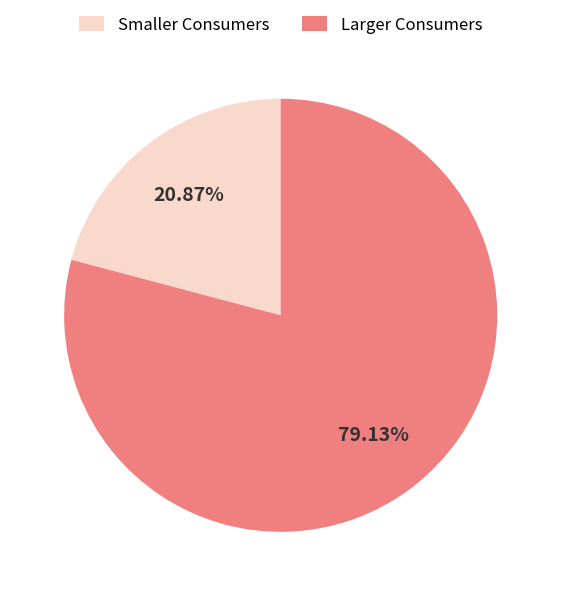

Which slice is the smallest?

Smaller Consumers